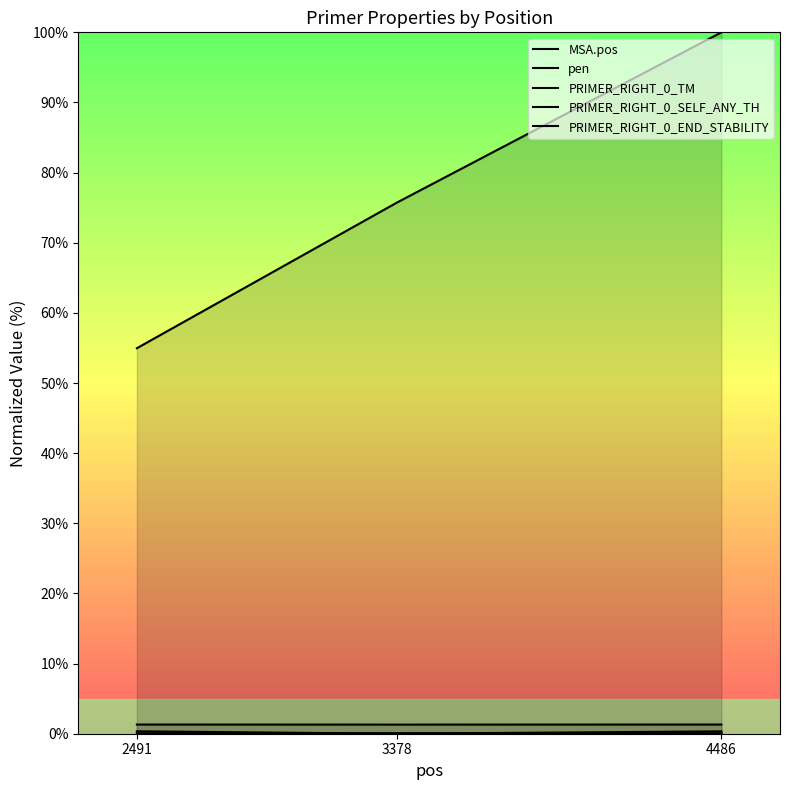

What is the difference between the highest and lowest values at 2491?

55.0